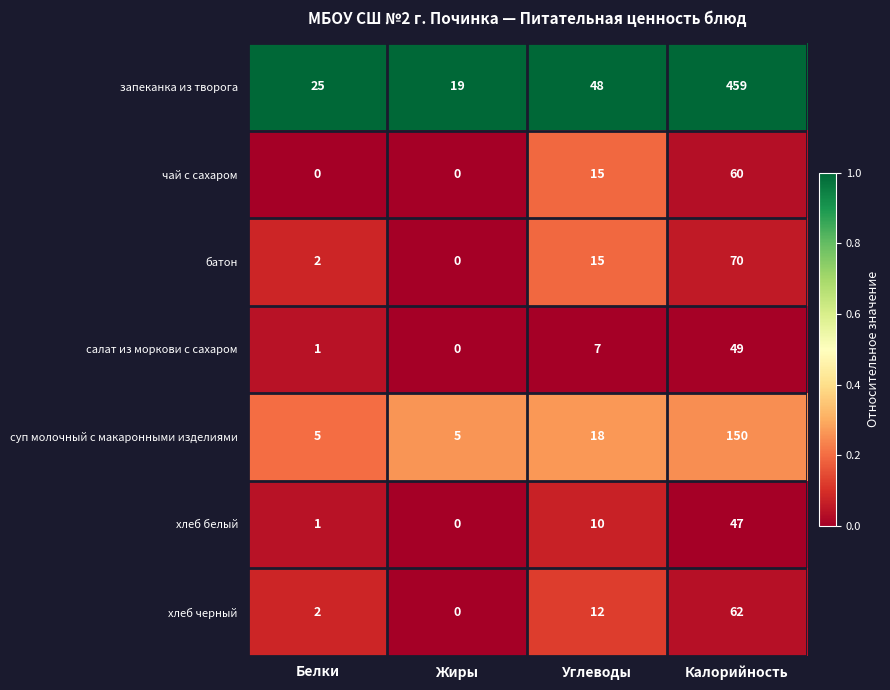

Where is хлеб белый nearest to the value 23?

Углеводы